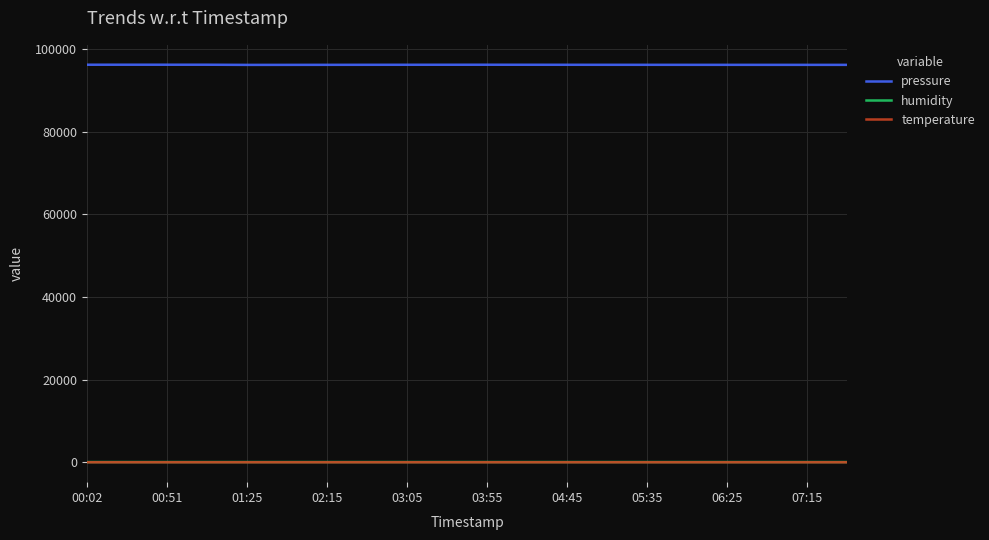

Does the chart have visible grid lines?

Yes